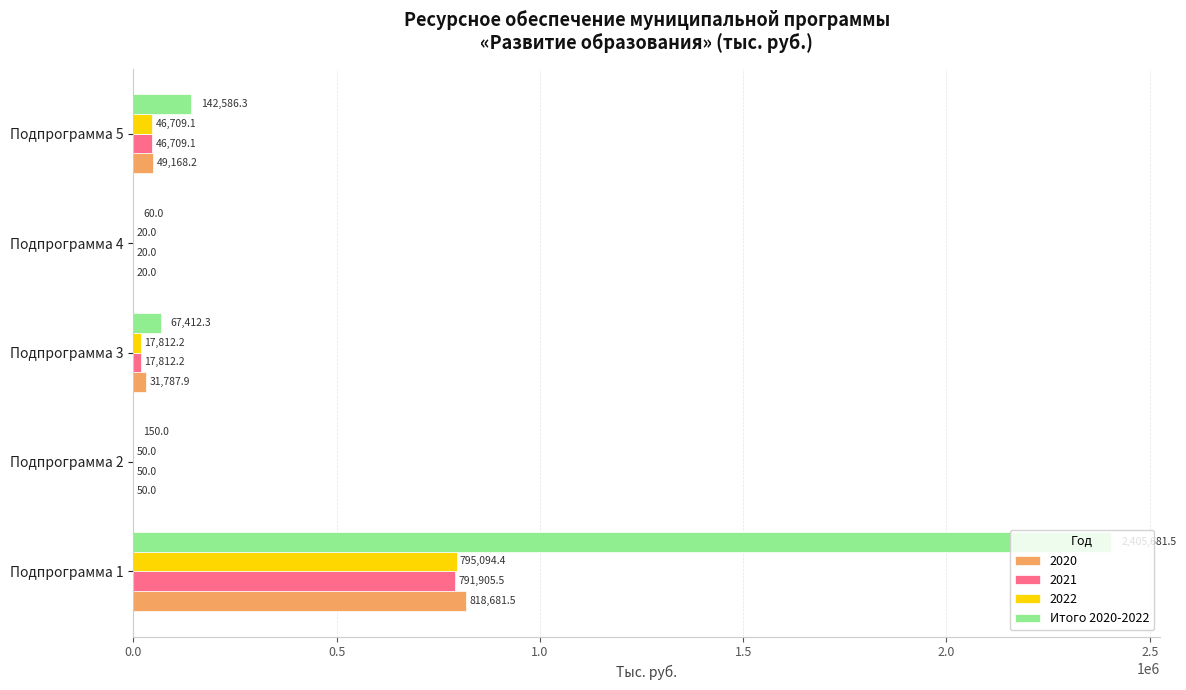

Is it true that Итого 2020-2022 equals 142586.3 at Подпрограмма 5?

True